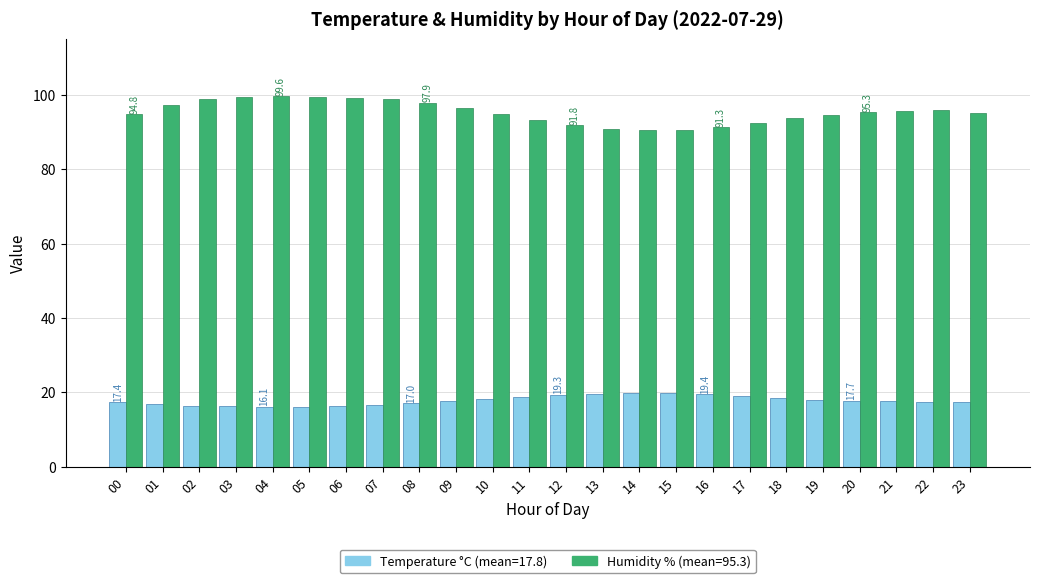

How many bars are there in total?

48